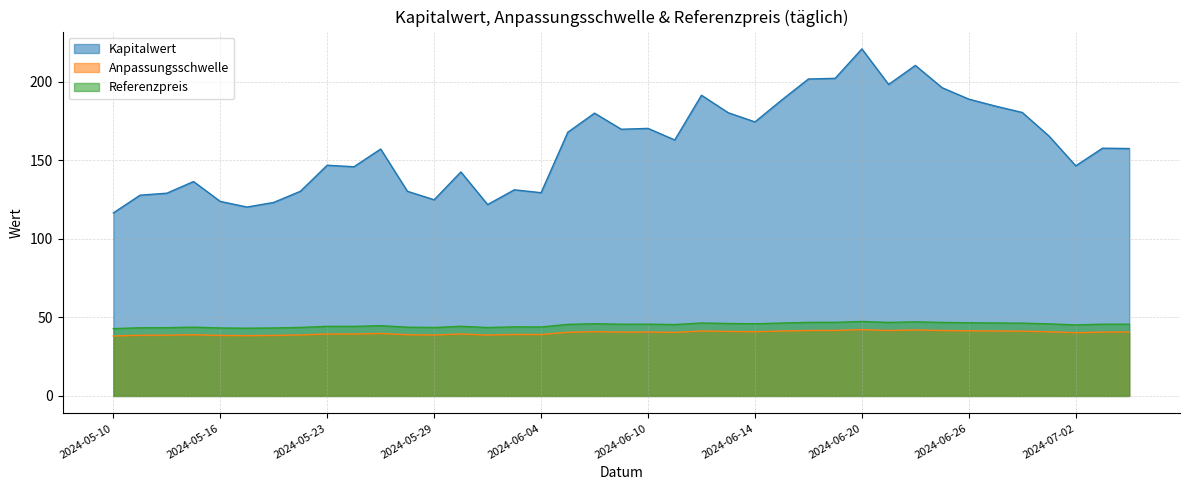

True or false: Anpassungsschwelle and Referenzpreis cross at least once.

False